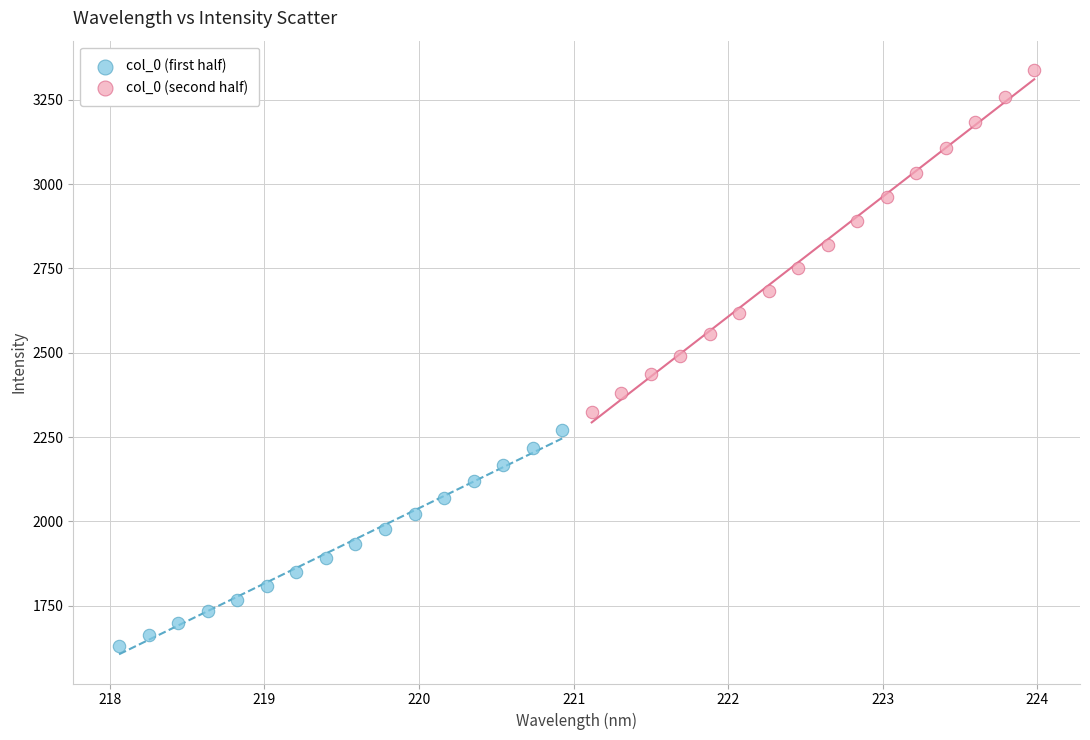

Which series reaches the minimum Y coordinate?

col_0 (first half)